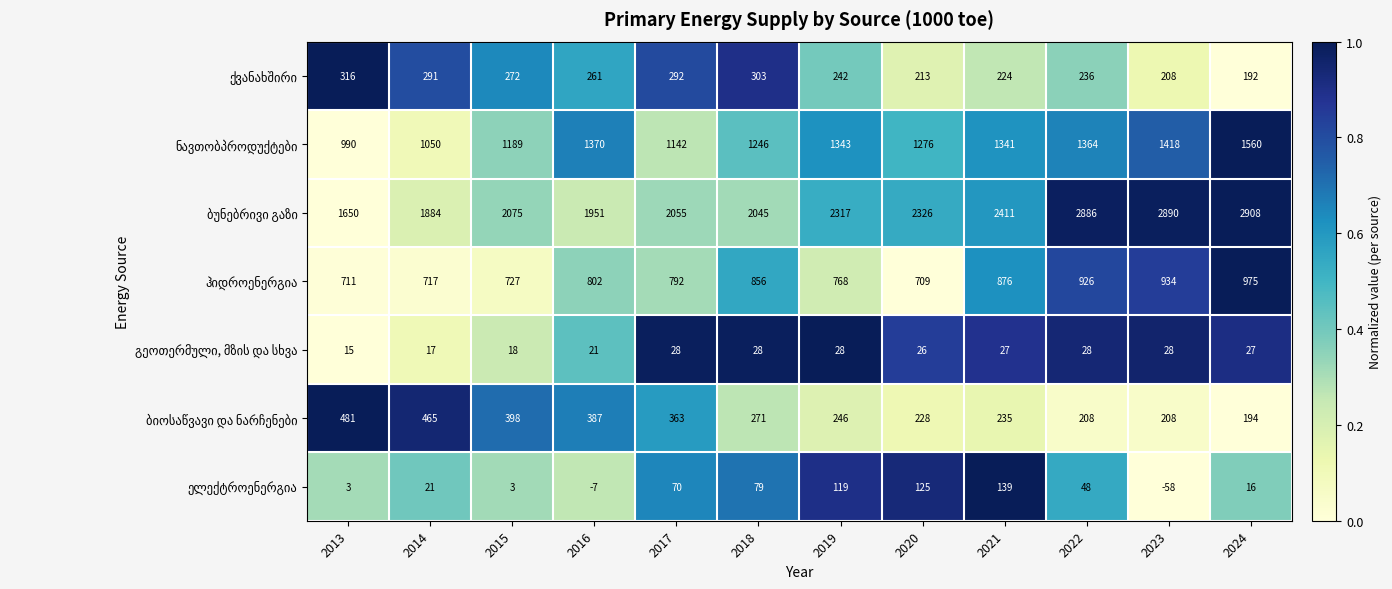

What is the spread (max minus min) of values at 2022?

2858